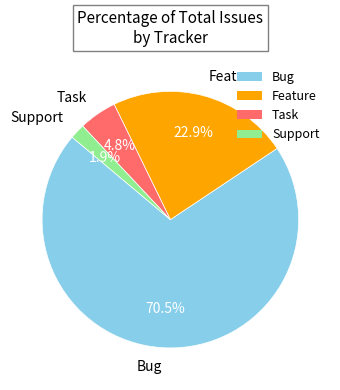

Does Support account for over 50% of the chart?

No